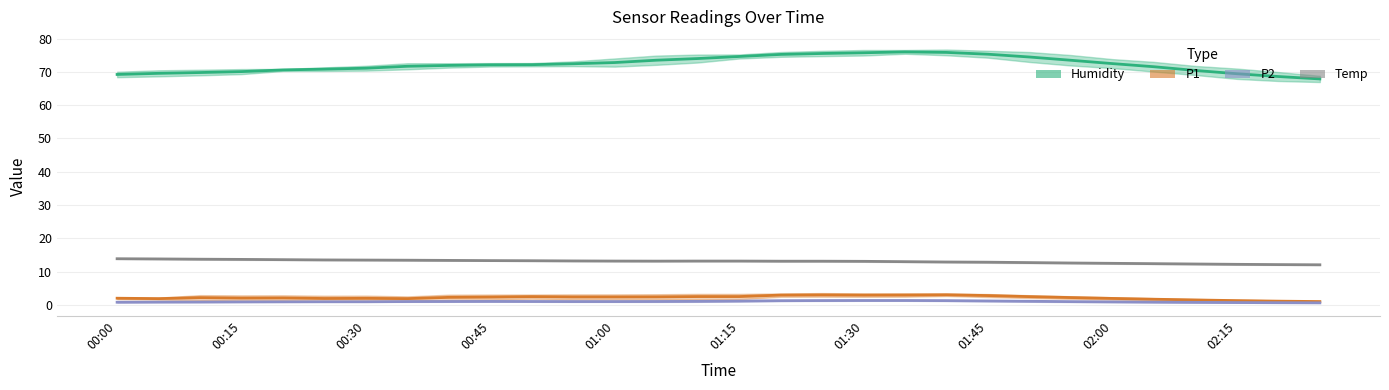

In Temp, how many points are lower than both neighbors (excluding endpoints)?

1